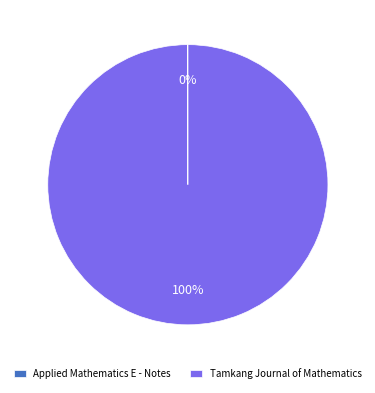

What percentage is the Tamkang Journal of Mathematics slice, to the nearest percent?

100%